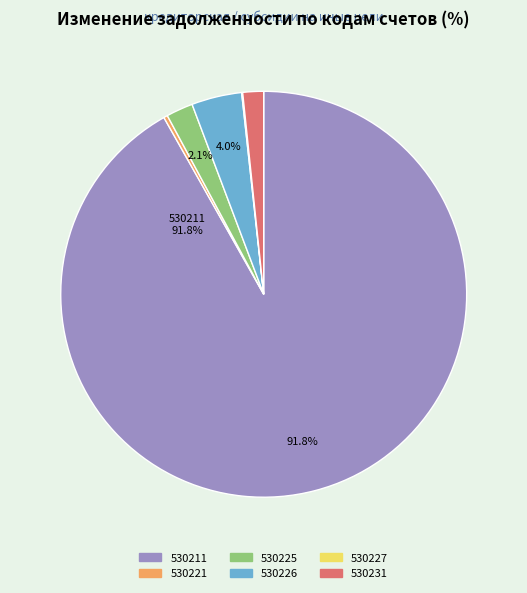

Is it true that 530211 is 92% of the pie?

True